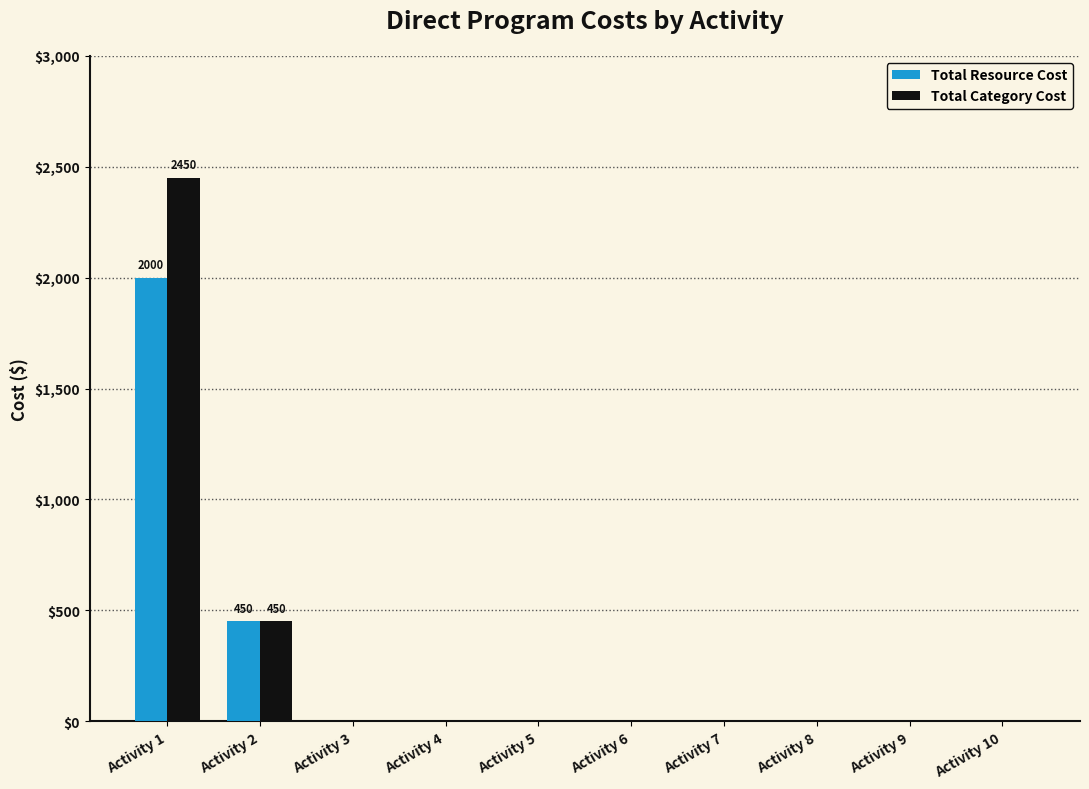

Reading right to left, what are all the values shown in this chart?

Total Resource Cost: Activity 10=0	Activity 9=0	Activity 8=0	Activity 7=0	Activity 6=0	Activity 5=0	Activity 4=0	Activity 3=0	Activity 2=450	Activity 1=2000
Total Category Cost: Activity 10=0	Activity 9=0	Activity 8=0	Activity 7=0	Activity 6=0	Activity 5=0	Activity 4=0	Activity 3=0	Activity 2=450	Activity 1=2450